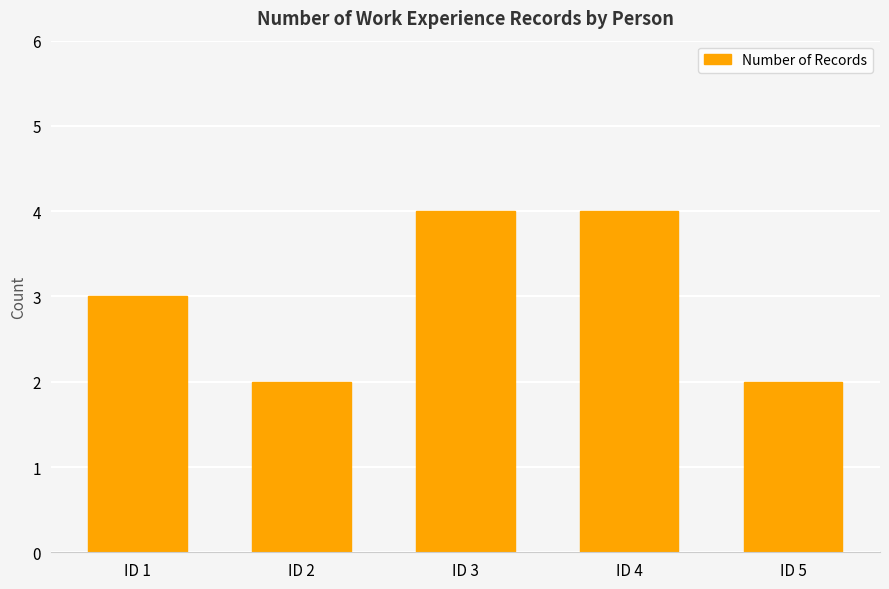

What is the value of the 5th bar from the left?

2